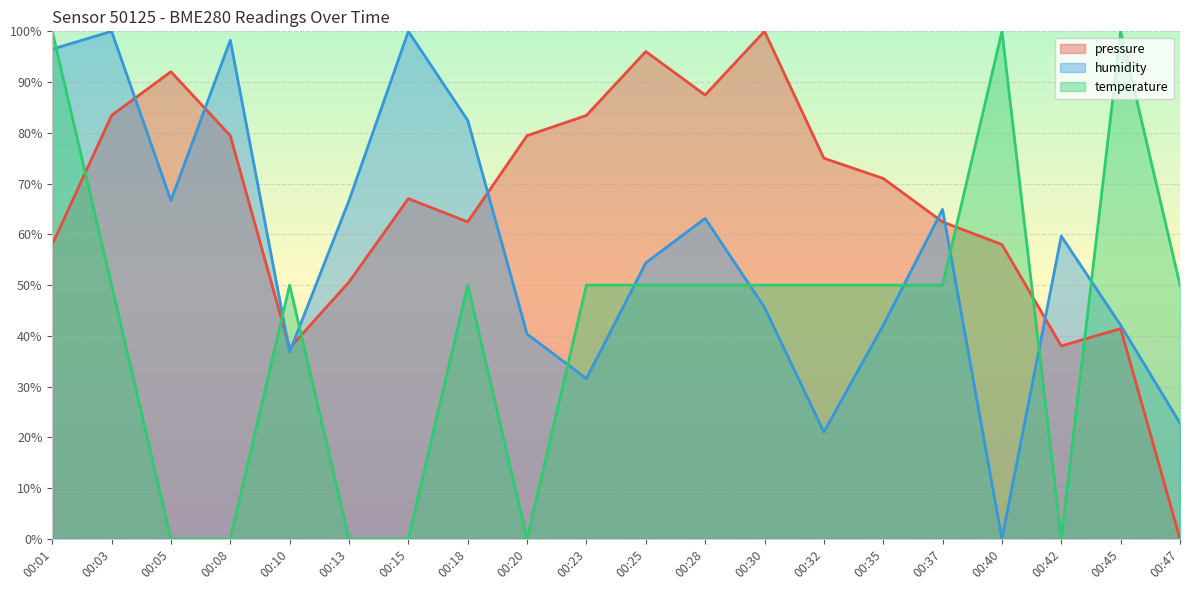

Reading left to right, transcribe all the data shown in this chart.

pressure: 58.0	83.4	92.0	79.5	37.6	50.6	67.0	62.5	79.5	83.4	96.0	87.5	100.0	75.0	71.0	62.5	58.0	38.0	41.4	0.0
humidity: 96.5	100.0	66.7	98.2	36.8	66.7	100.0	82.5	40.4	31.6	54.4	63.2	45.6	21.1	42.1	64.9	0.0	59.6	42.1	22.8
temperature: 100.0	50.0	0.0	0.0	50.0	0.0	0.0	50.0	0.0	50.0	50.0	50.0	50.0	50.0	50.0	50.0	100.0	0.0	100.0	50.0